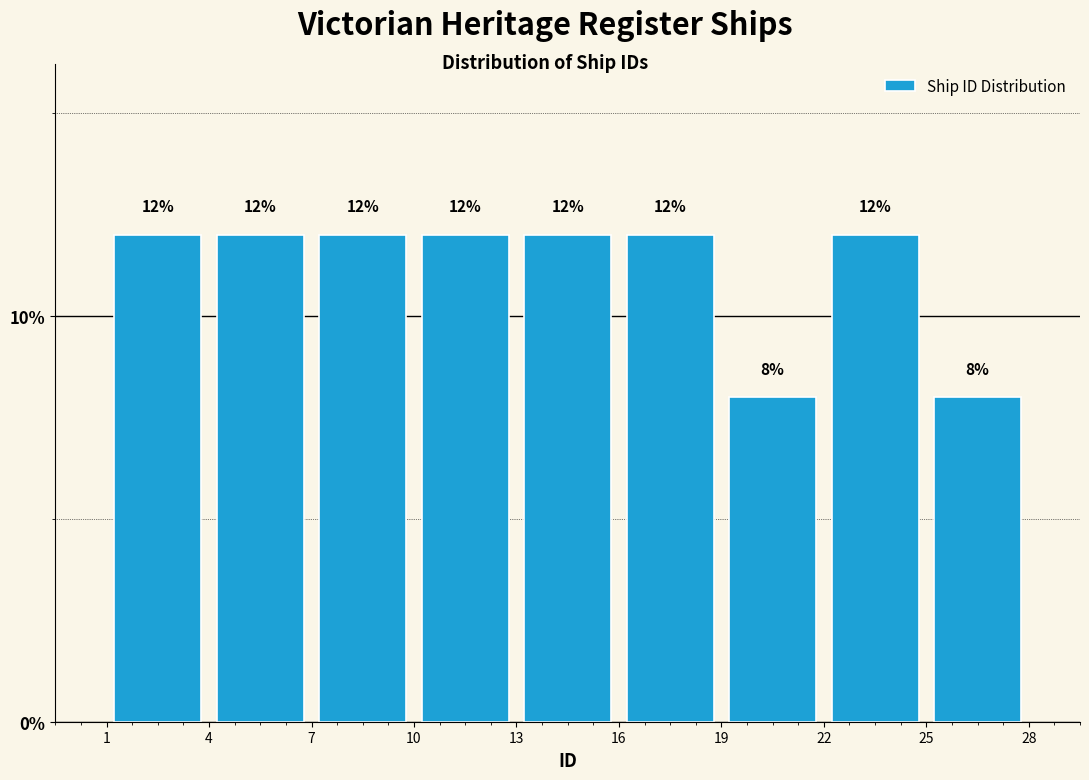

Reading left to right, transcribe this chart: for each bar, give the range it covers on the x-axis and its height.

1 to 4: 12
4 to 7: 12
7 to 10: 12
10 to 13: 12
13 to 16: 12
16 to 19: 12
19 to 22: 8
22 to 25: 12
25 to 28: 8